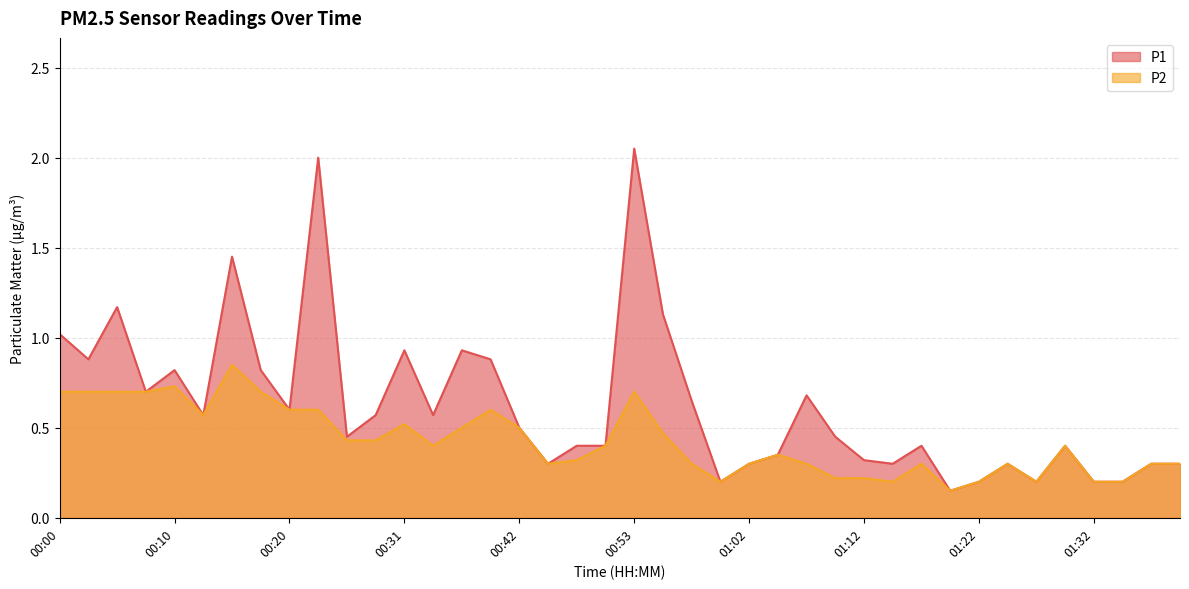

Is the value of P2 at 00:42 greater than the value of P1 at 01:34?

Yes